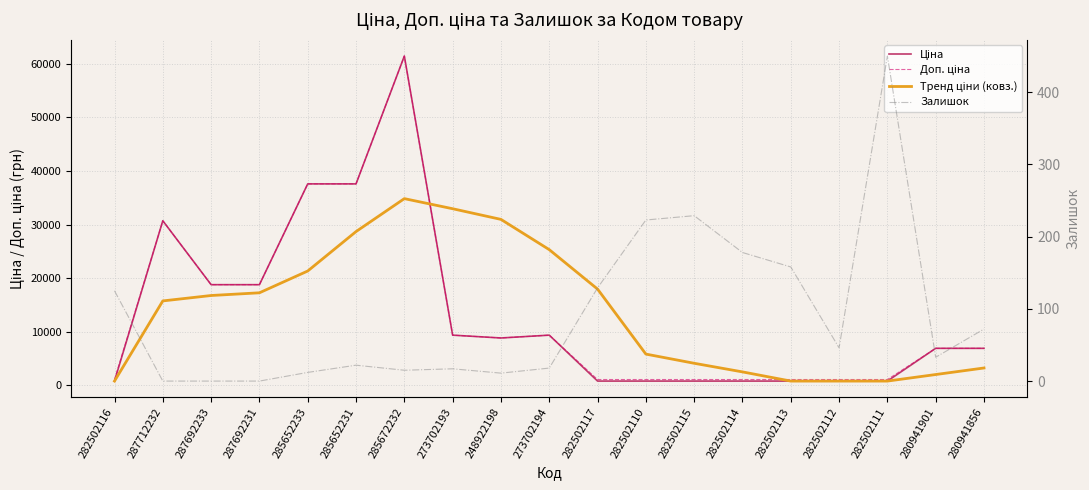

Is the value of Доп. ціна at 285672232 greater than the value of Залишок at 282502110?

Yes